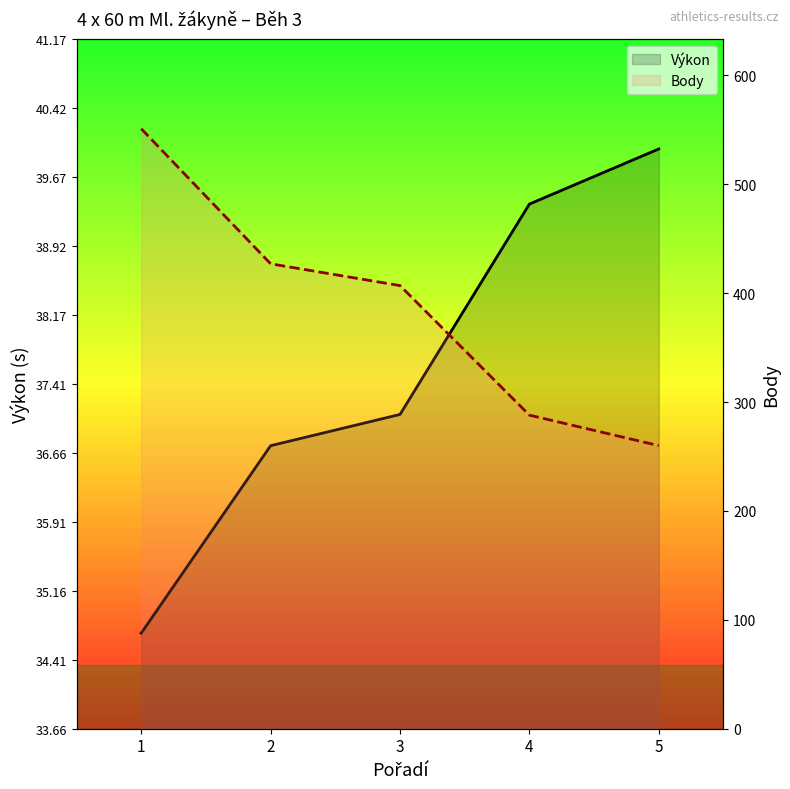

Is the value of Výkon at 2 greater than the value of Body at 4?

No